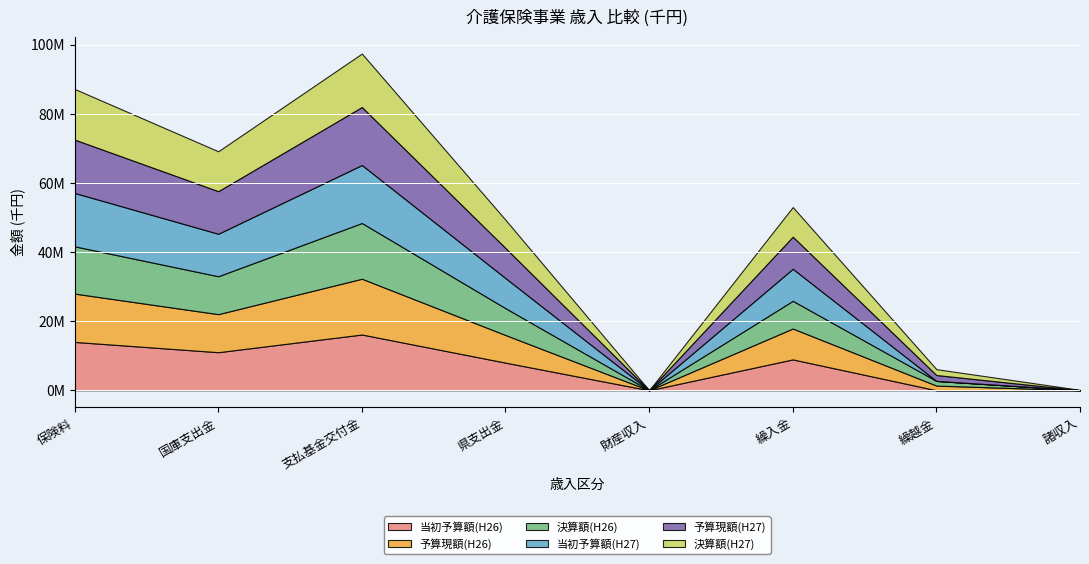

At which category is the sum across all series the highest?

支払基金交付金